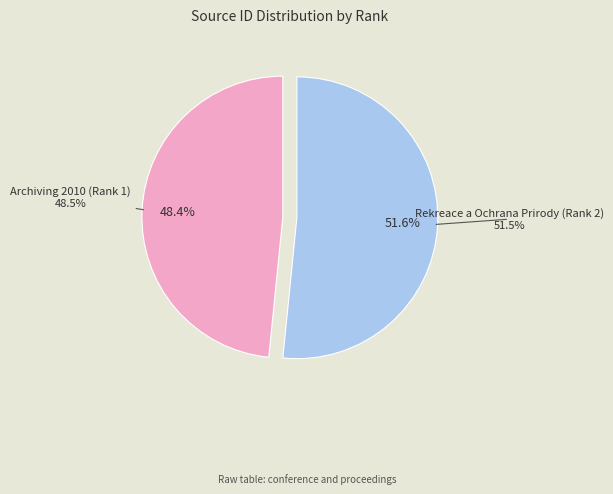

Which category has the biggest portion of the pie?

Rekreace a Ochrana Prirody (Rank 2)